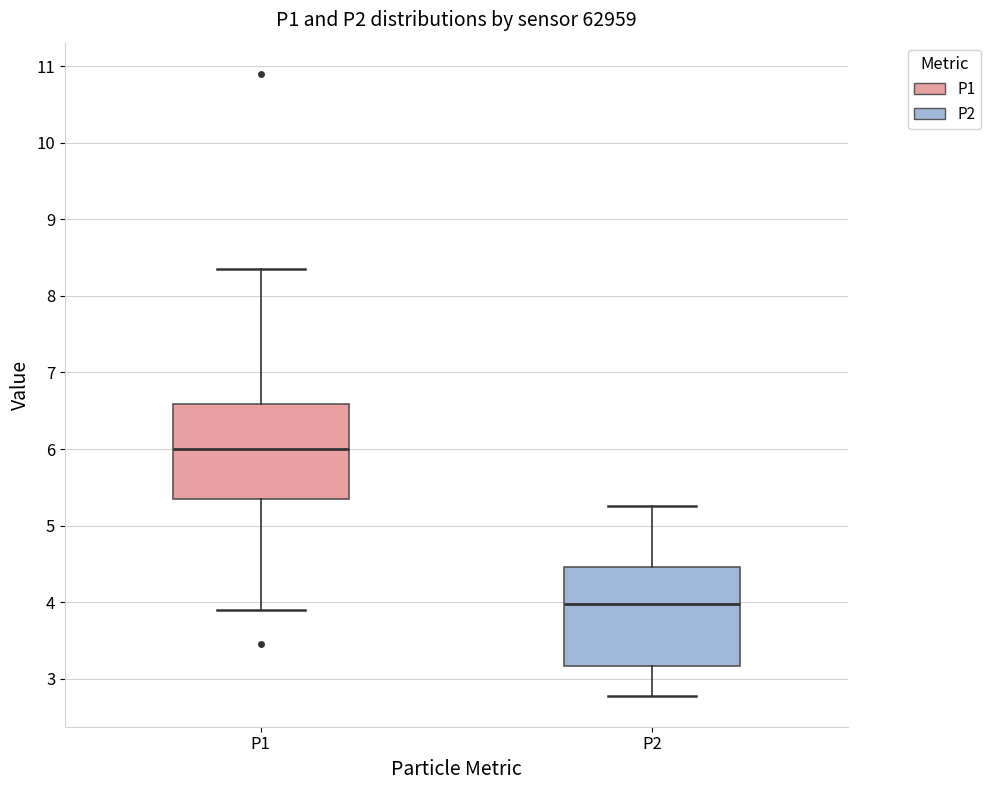

Reading left to right, read every box against the y-axis: the position of its median line, the range the box covers, and the ends of its whiskers. The values are not printed on the chart, so give them approximately, as read against the axis.

P1: median 6.0, box 5.4 to 6.6, whiskers 3.9 to 8.4
P2: median 4.0, box 3.2 to 4.5, whiskers 2.8 to 5.3